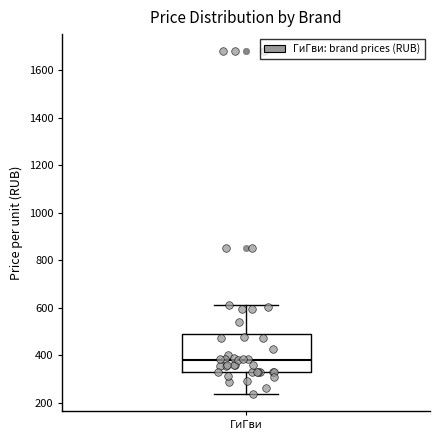

Transcribe this box plot: give where the median line is, the range the box spans, and where the two whiskers end, as read against the y-axis. The values are not printed on the chart, so give them approximately, as read against the axis.

median 380, box 320 to 500, whiskers 240 to 620